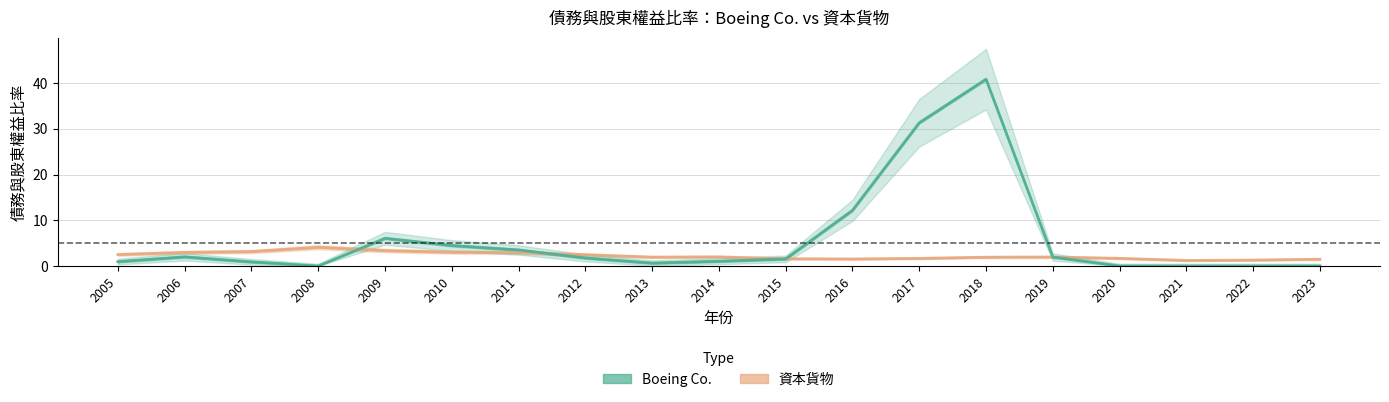

Which series changed the most between 2015 and 2016?

Boeing Co.